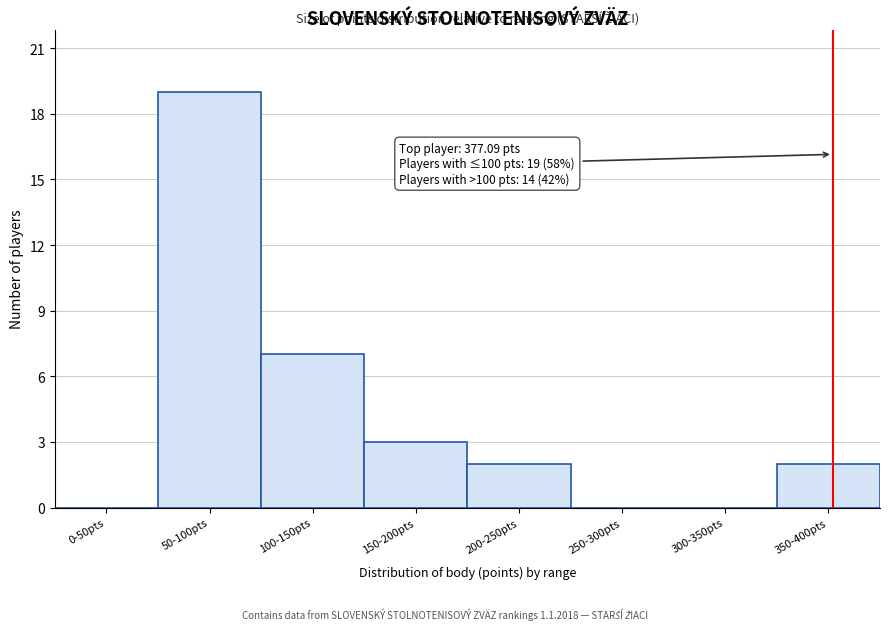

Reading right to left, what are all the values shown in this chart?

350-400pts=2	300-350pts=0	250-300pts=0	200-250pts=2	150-200pts=3	100-150pts=7	50-100pts=19	0-50pts=0